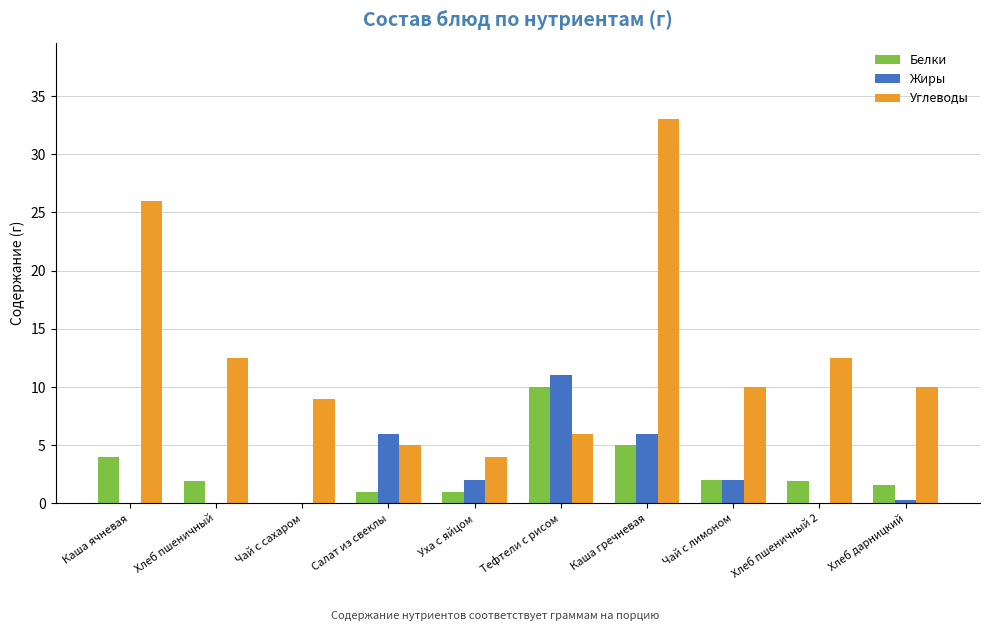

How many categories are shown in the chart?

10